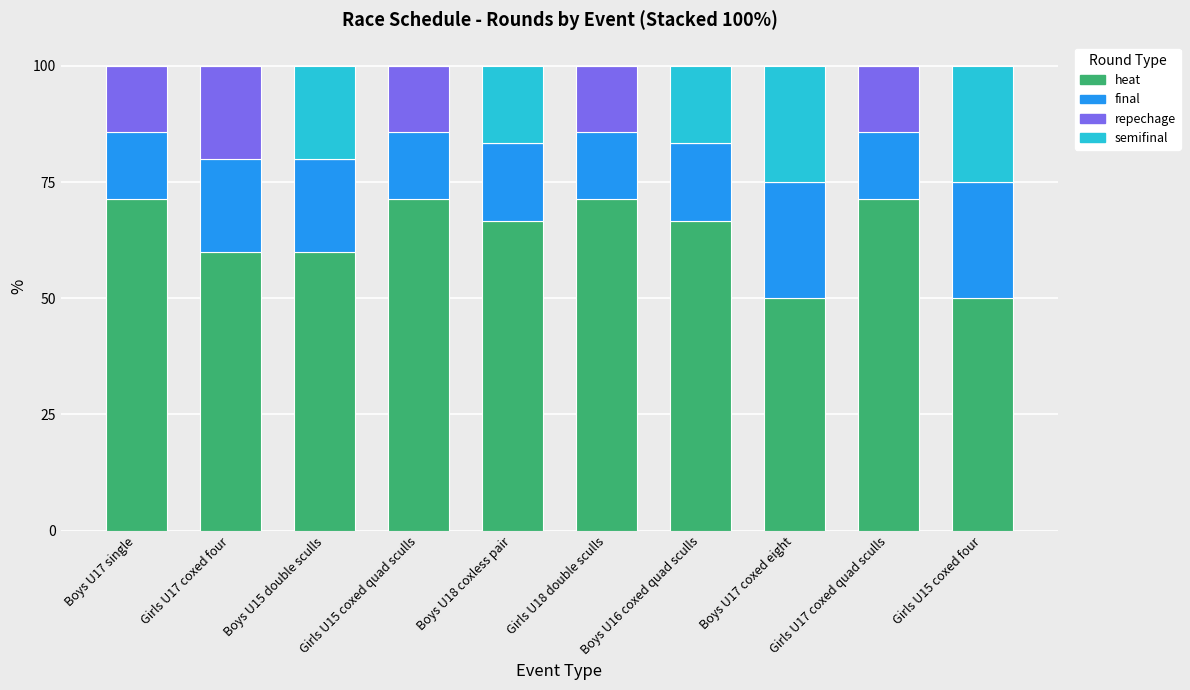

The value of heat at Boys U18 coxless pair is 66.7. True or false?

True